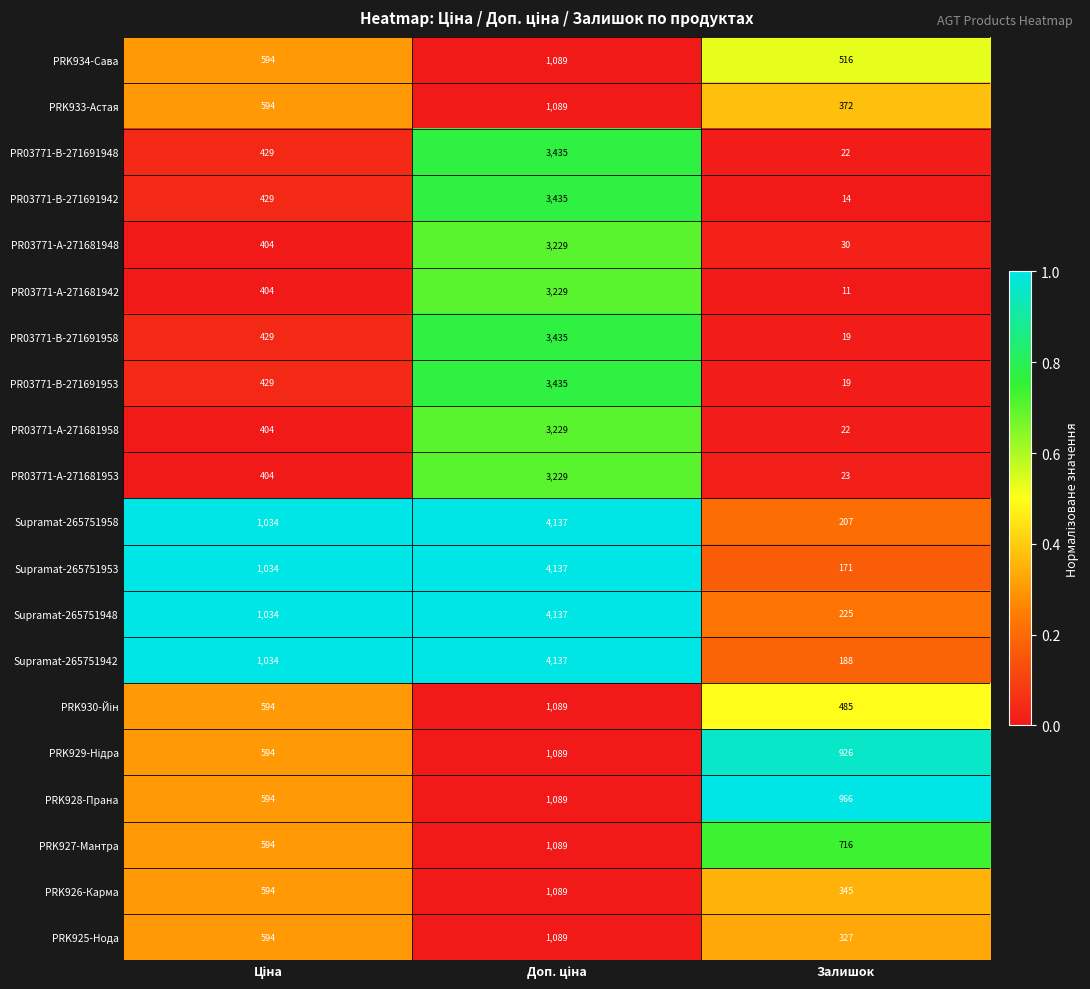

Which series has the largest range (max minus min)?

Supramat-265751953